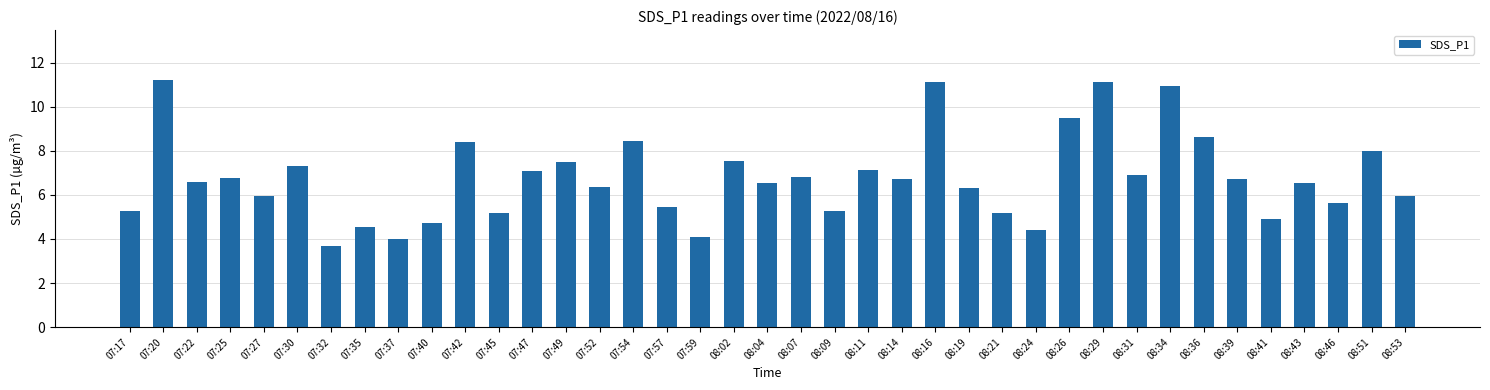

What is the sum of all values?

264.3